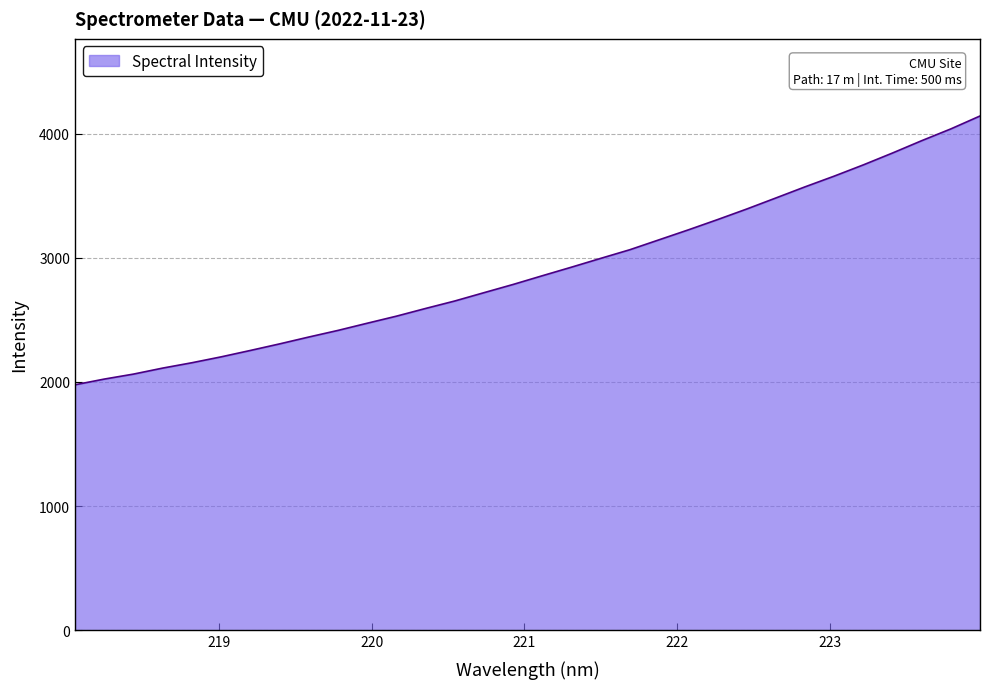

What is the difference between the maximum and minimum values?

2164.2